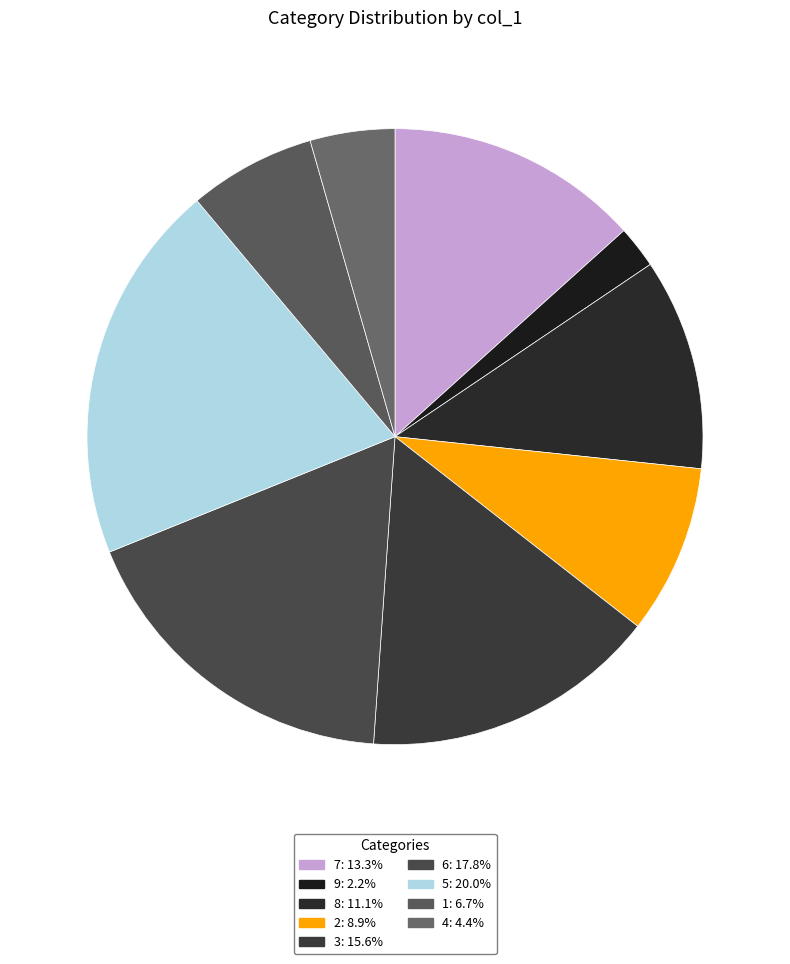

Does 4 account for over 50% of the chart?

No